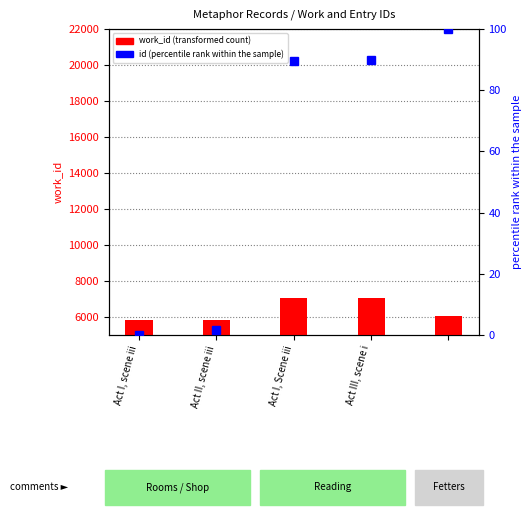

Between Act I, scene iii and 4, which is larger?

4